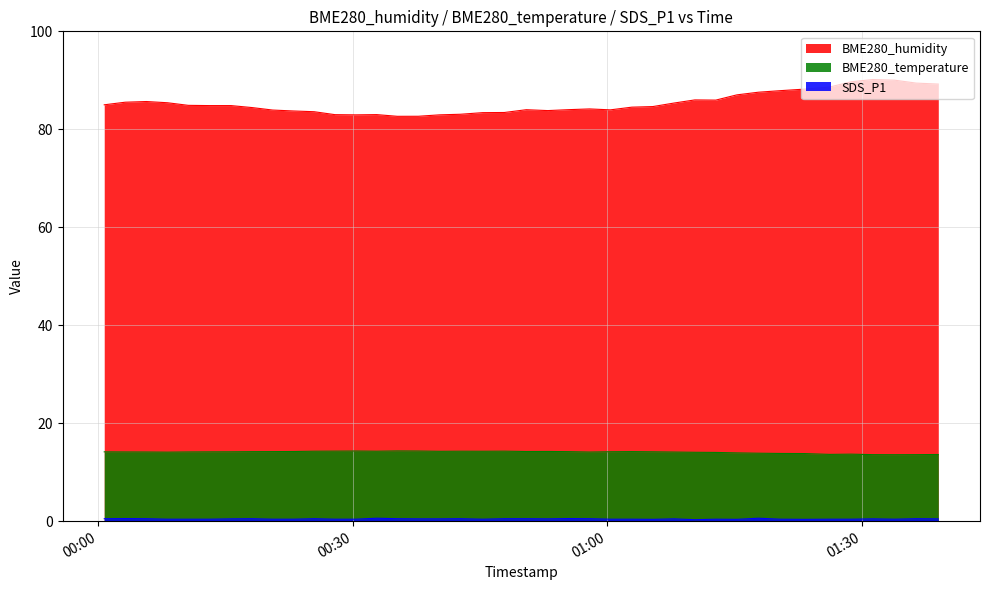

Which series has the largest total across all categories?

BME280_humidity